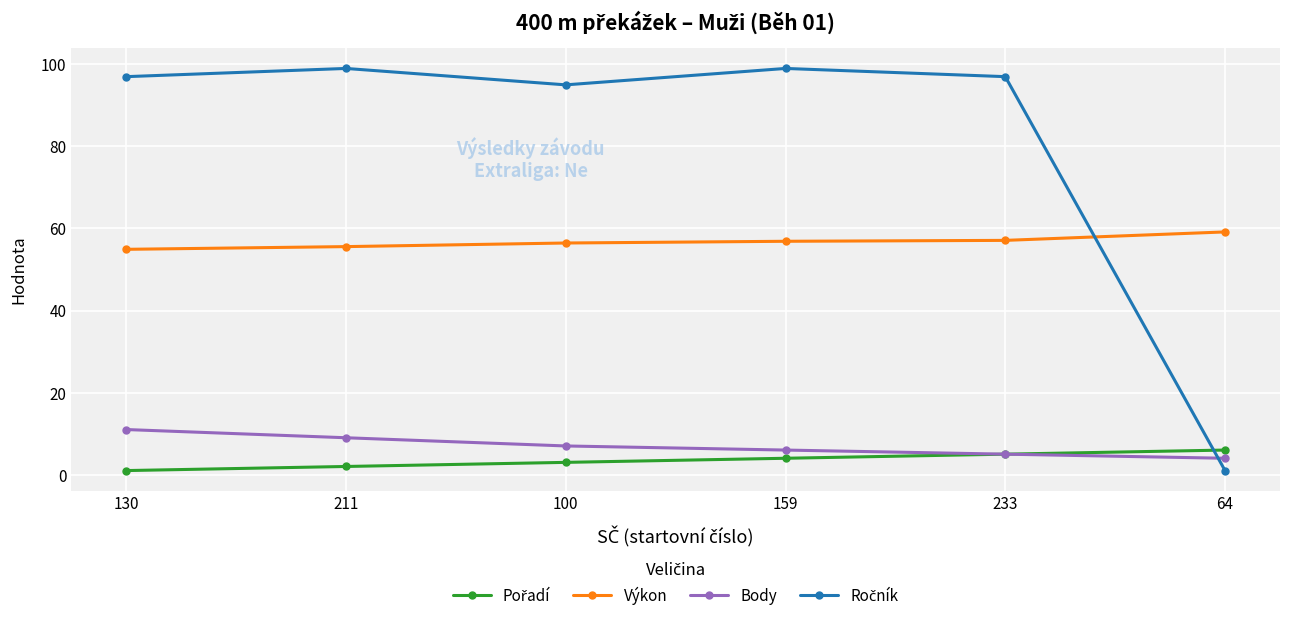

What is the lowest value of the Body series?

4.0